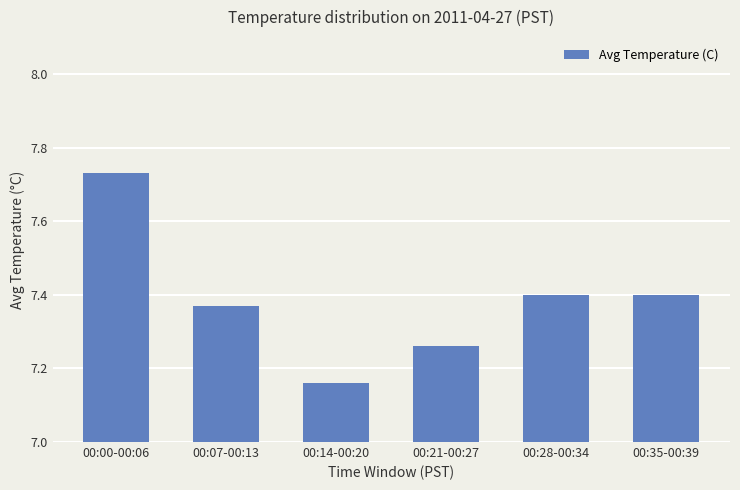

How many series are shown in this chart?

1